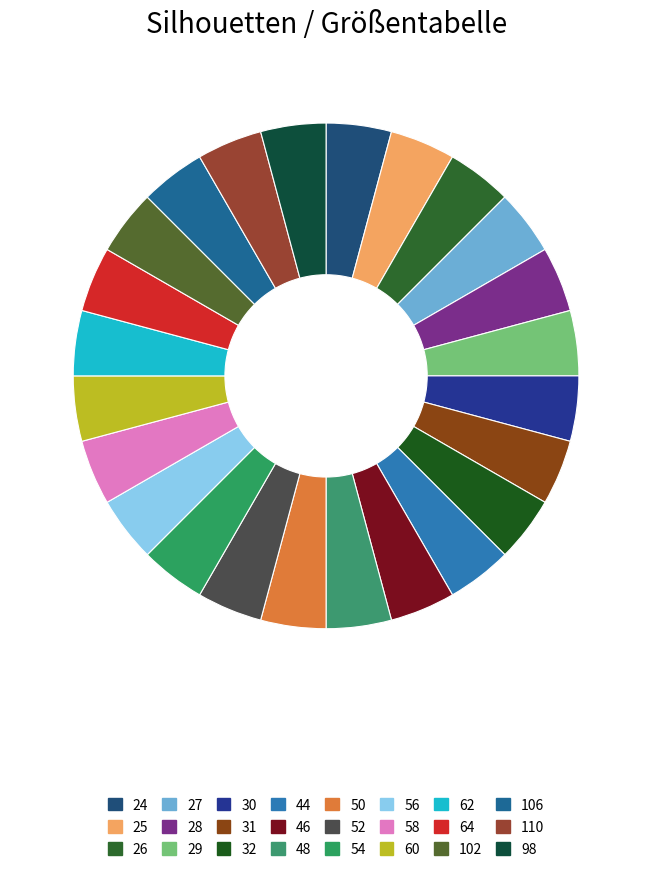

Is it true that 52 is 1% of the pie?

False